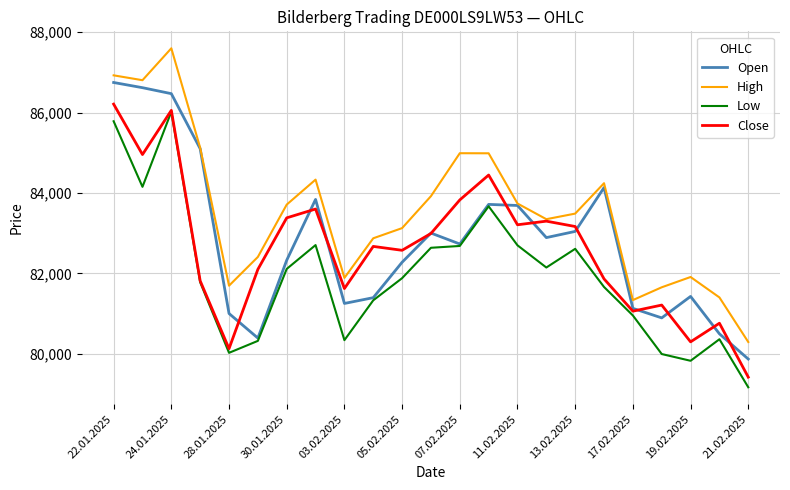

True or false: Low and High intersect in this chart.

False